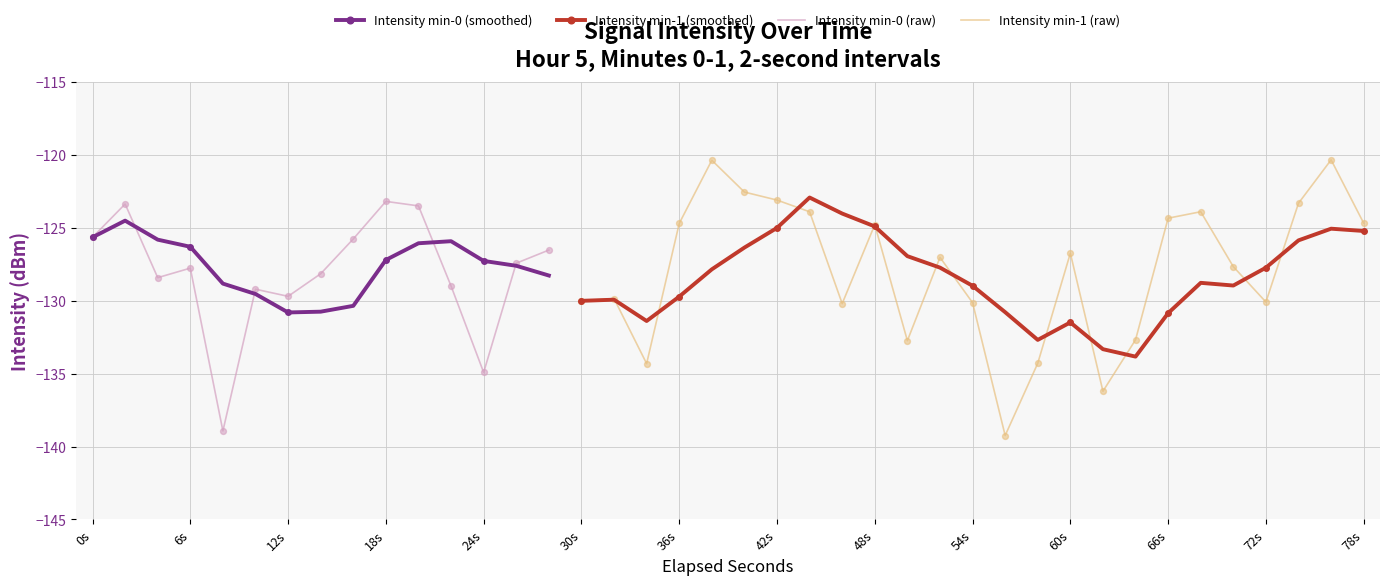

Between 12 and 23, which is larger?

23